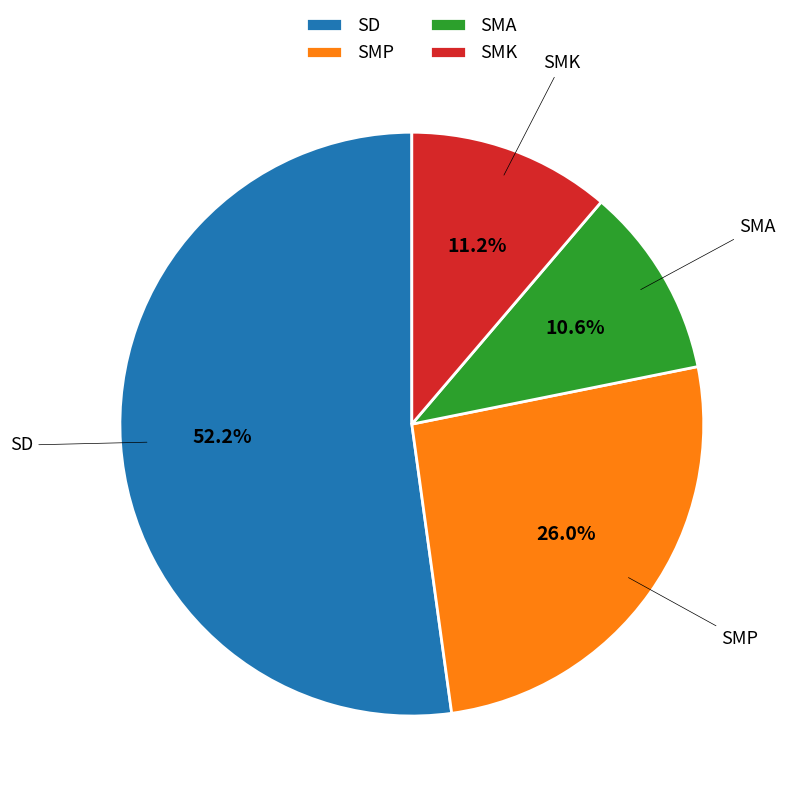

Which has a higher value, SMP or SMK?

SMP